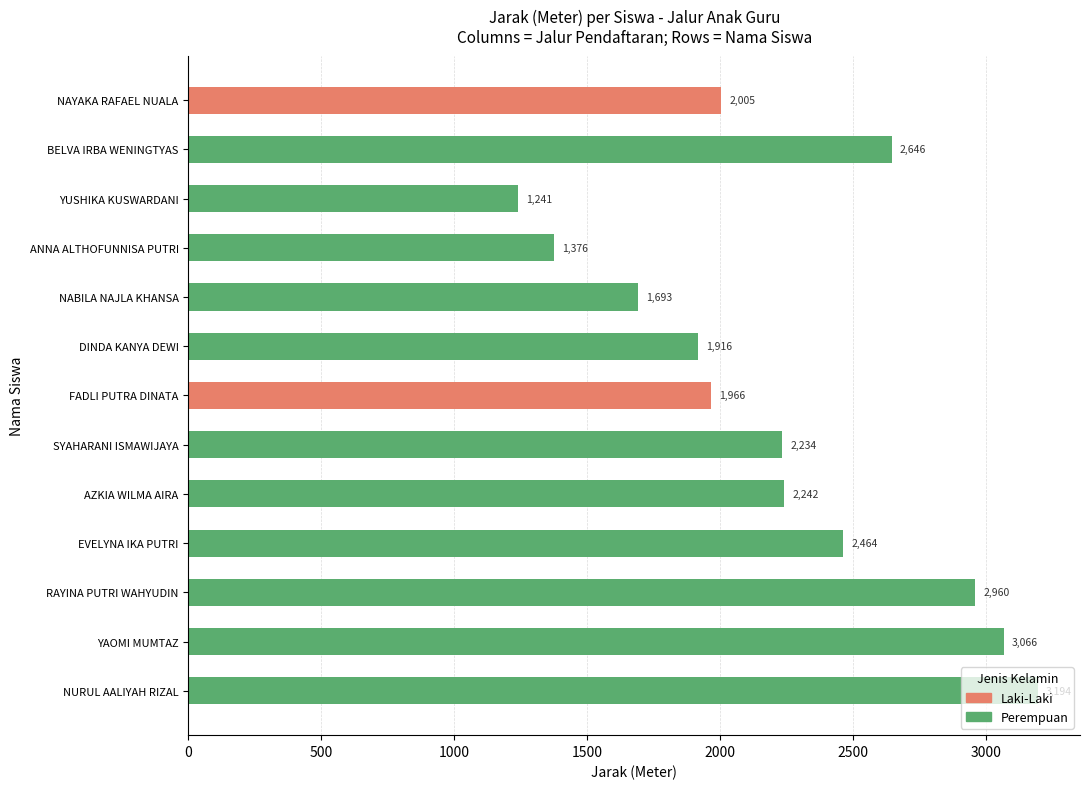

The value at NAYAKA RAFAEL NUALA is 2004.8. True or false?

True